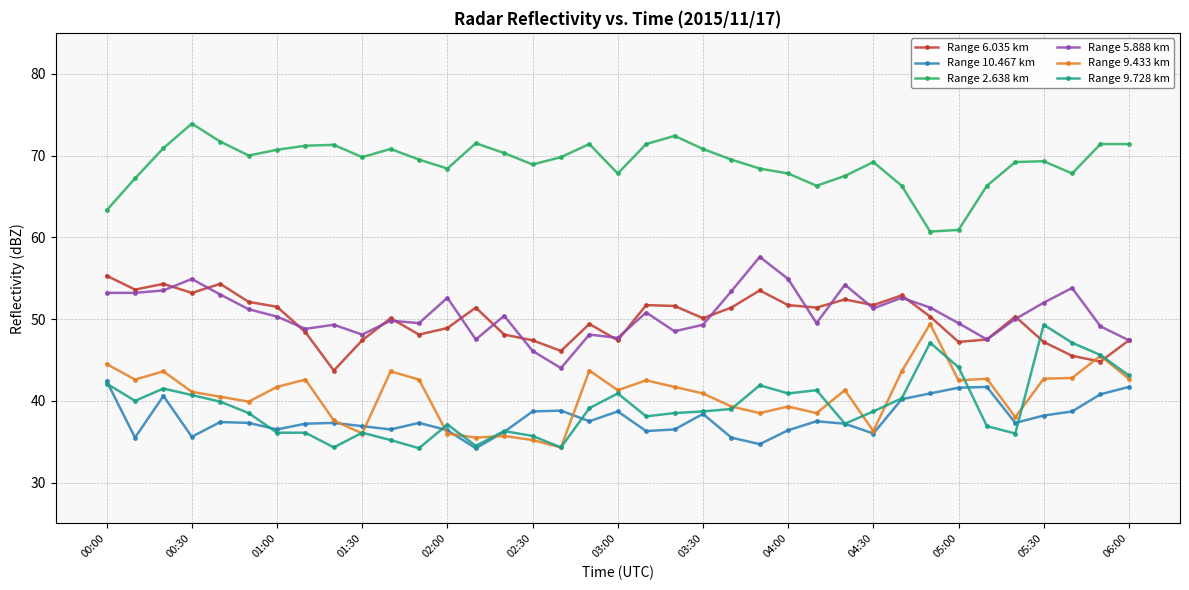

What is the value of the Range 10.467 km point at the 5th from the left?

37.4